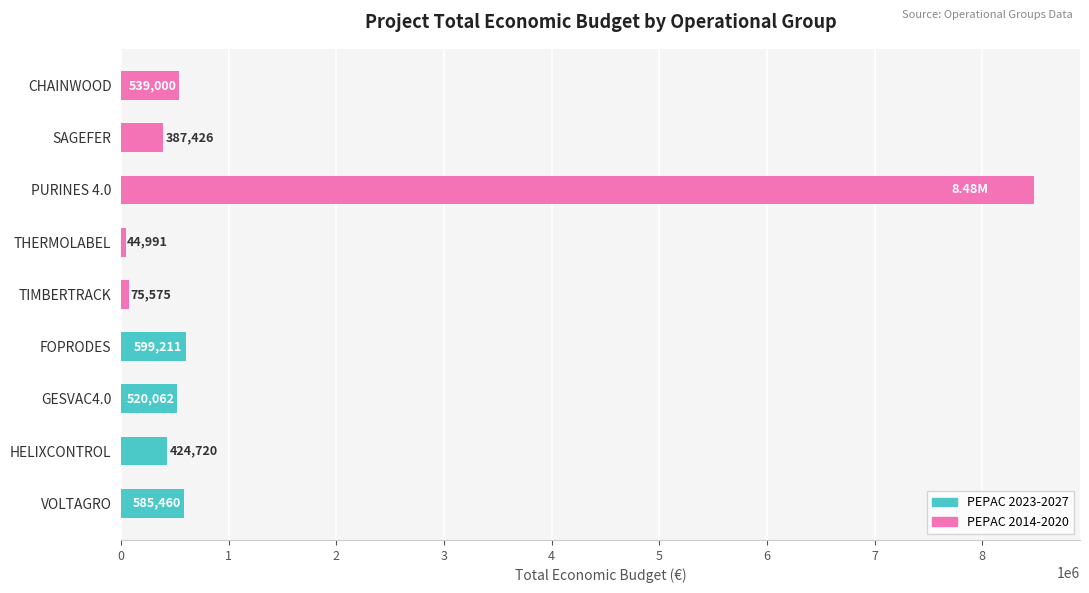

What is the change in value from THERMOLABEL to CHAINWOOD?

+494009